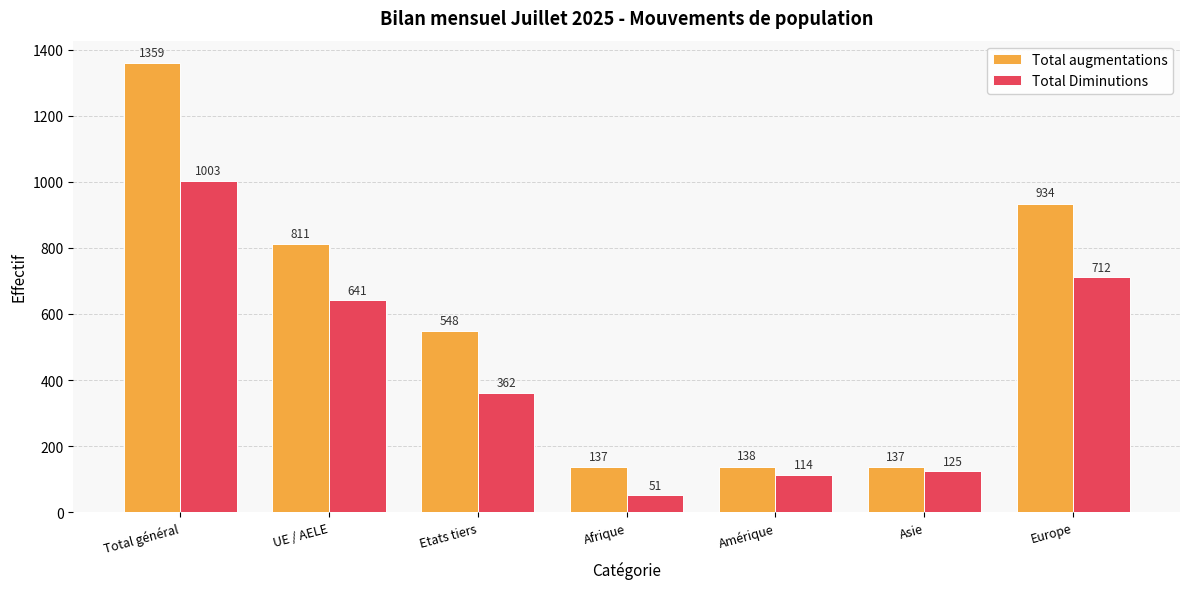

At which label does Total Diminutions reach its peak?

Total général